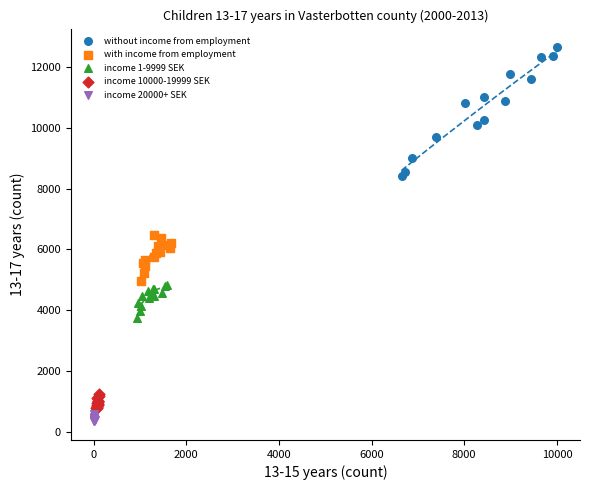

Which series reaches the maximum Y coordinate?

without income from employment